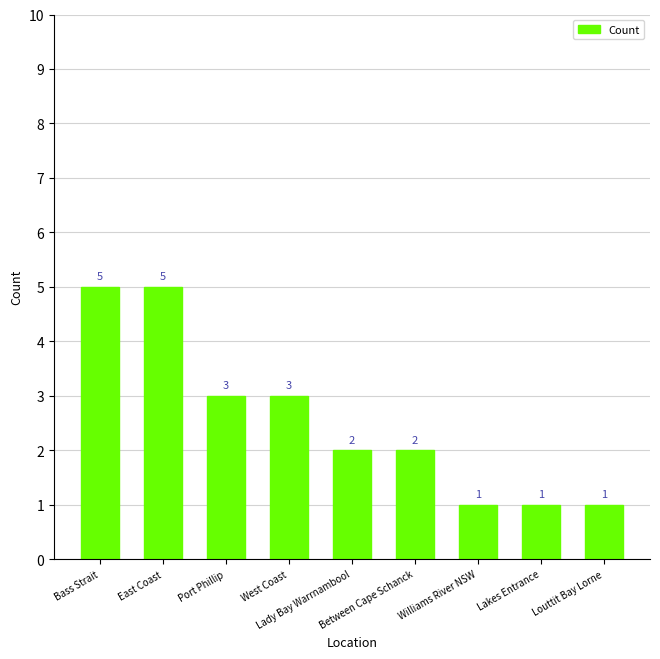

Reading left to right, transcribe all the data shown in this chart.

5	5	3	3	2	2	1	1	1